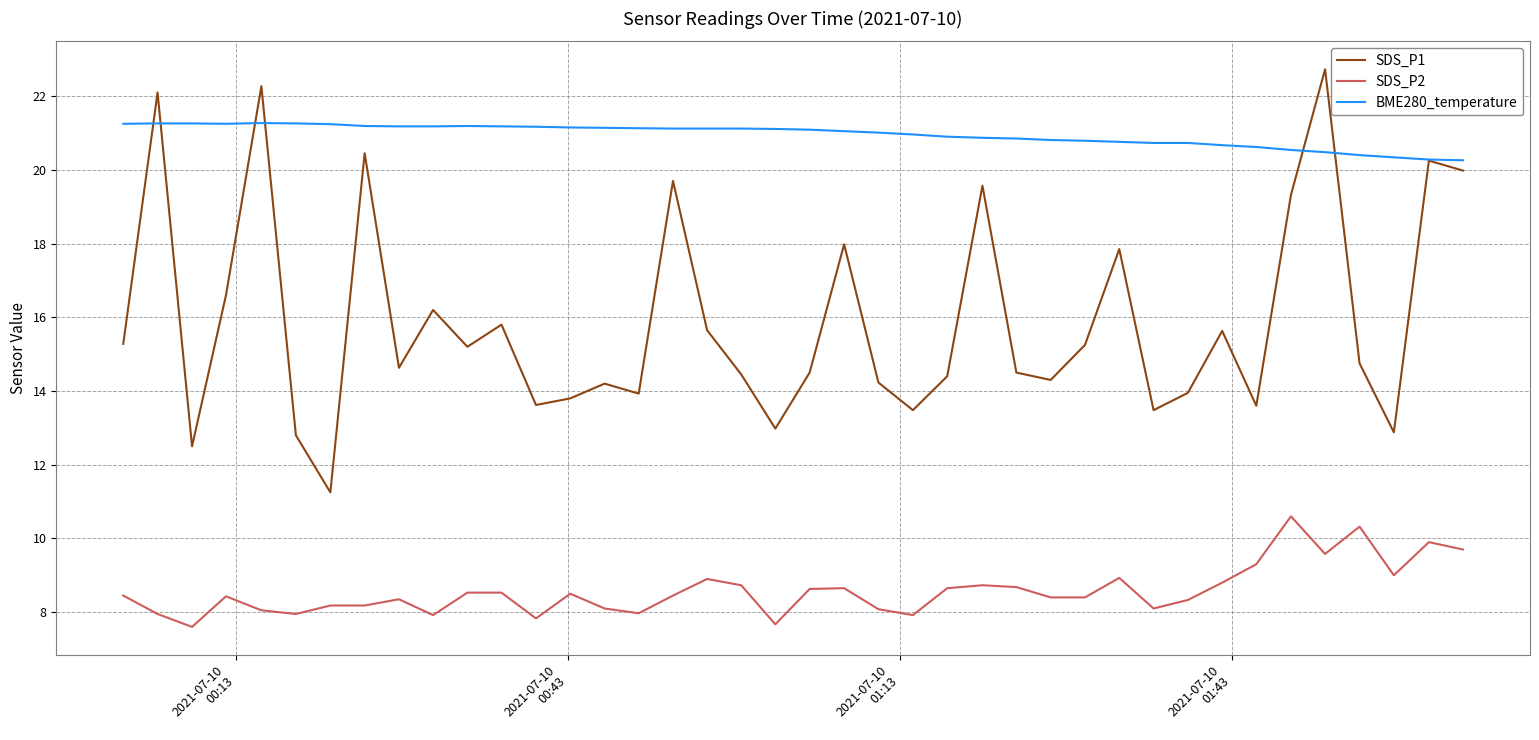

Which series has the widest spread of values?

SDS_P1